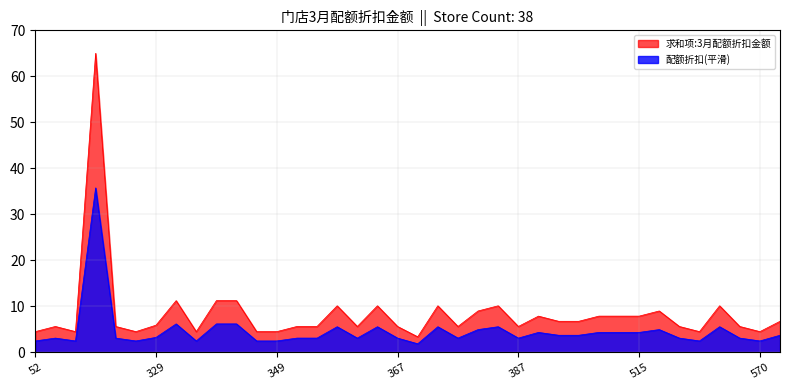

How many points are higher than both their immediate neighbors (excluding endpoints)?

10